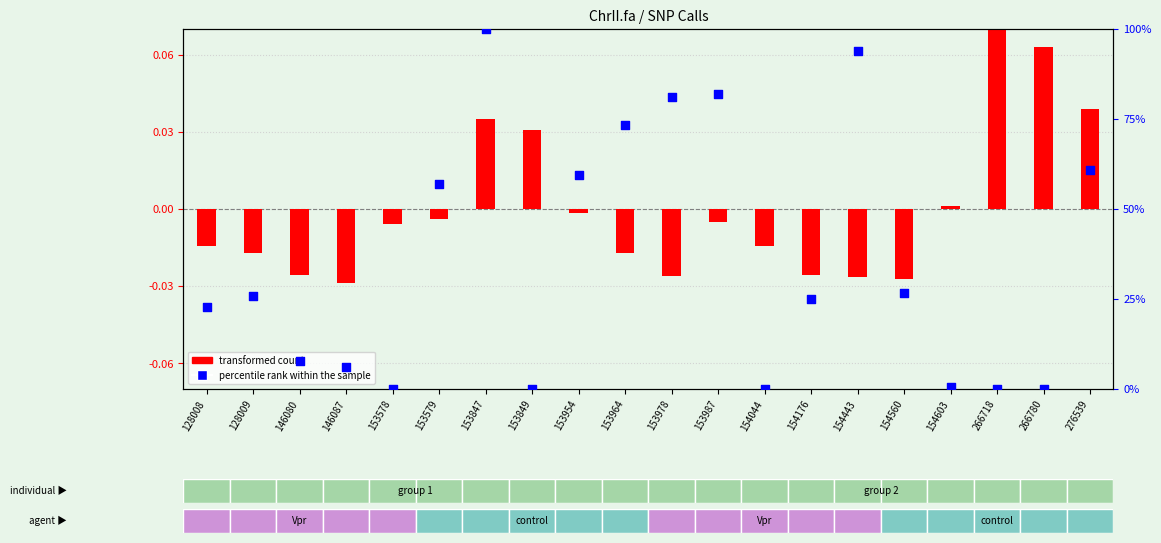

What are all the series names shown in the legend?

transformed count, percentile rank within the sample